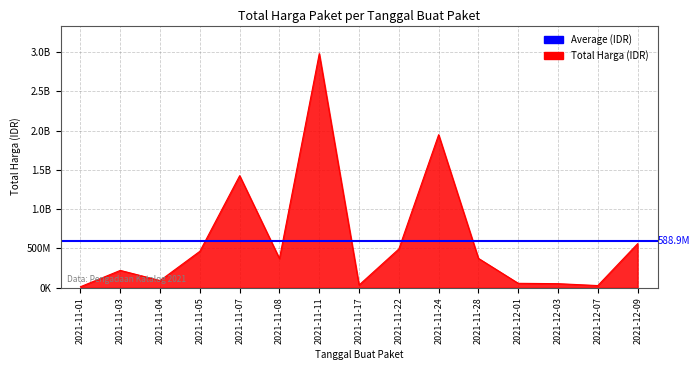

Is it true that the value at 2021-11-07 is 1425867900?

True